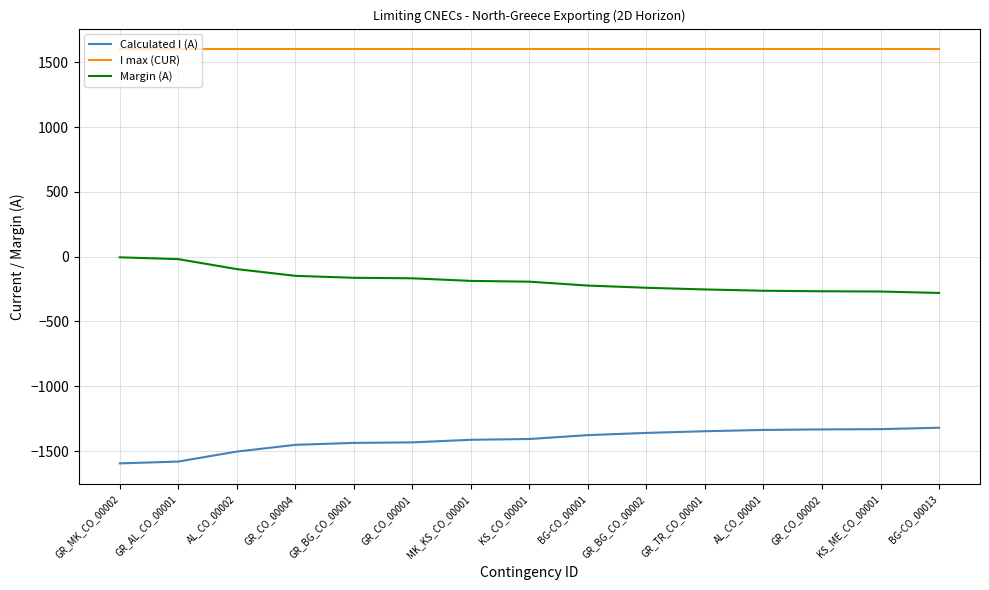

What is the maximum value shown in the chart?

1600